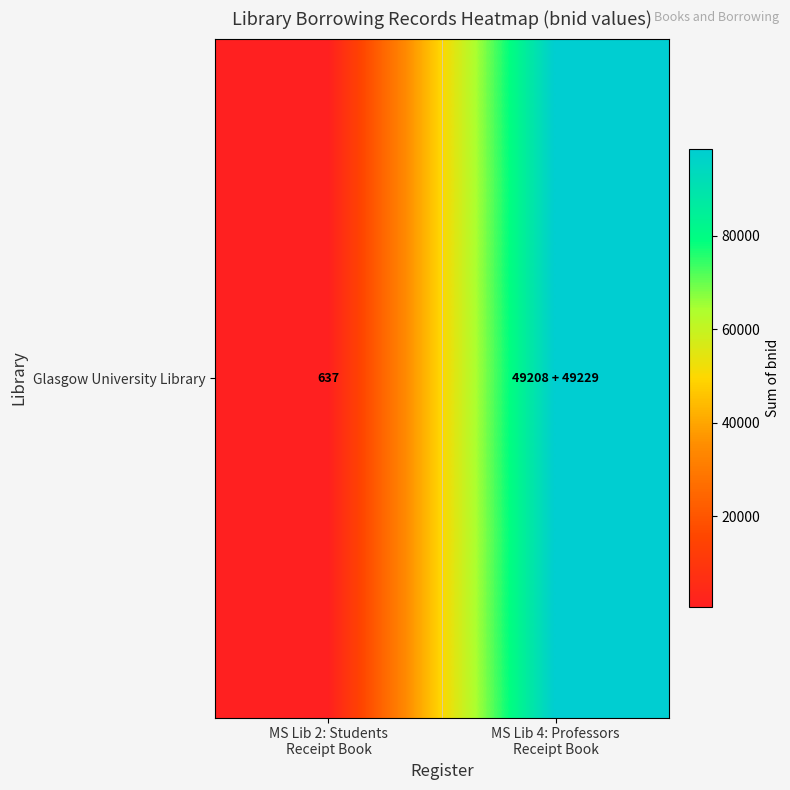

How many distinct data groups are displayed?

1